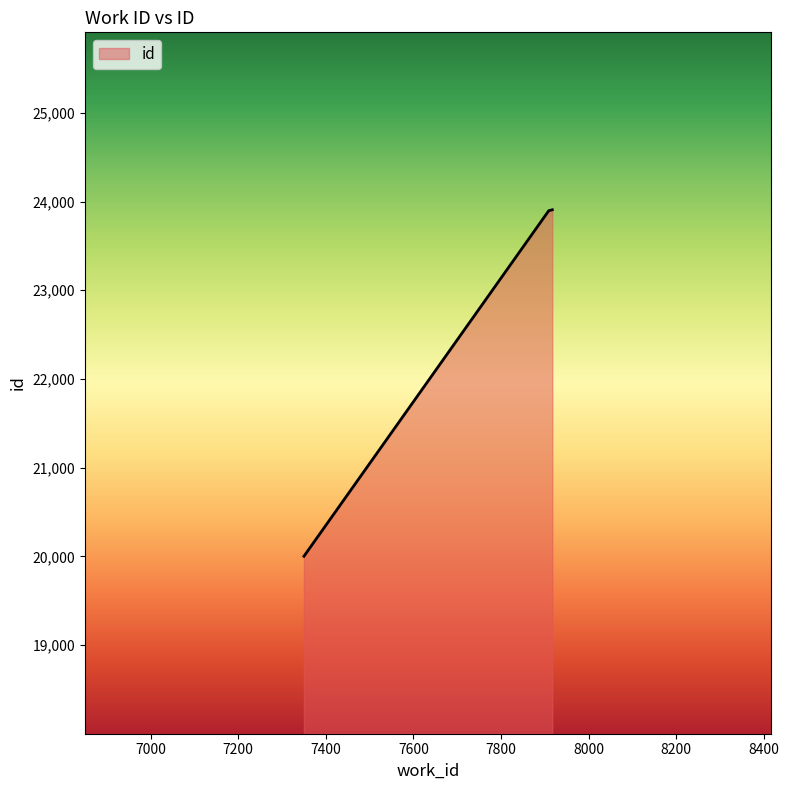

What is the greatest value displayed?

23907